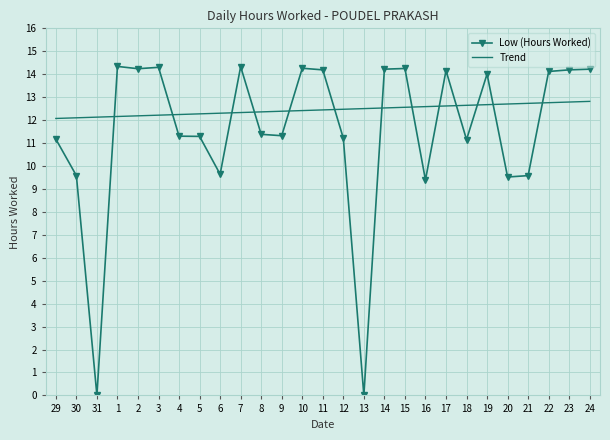

What is the total value across all series at 4?

23.5